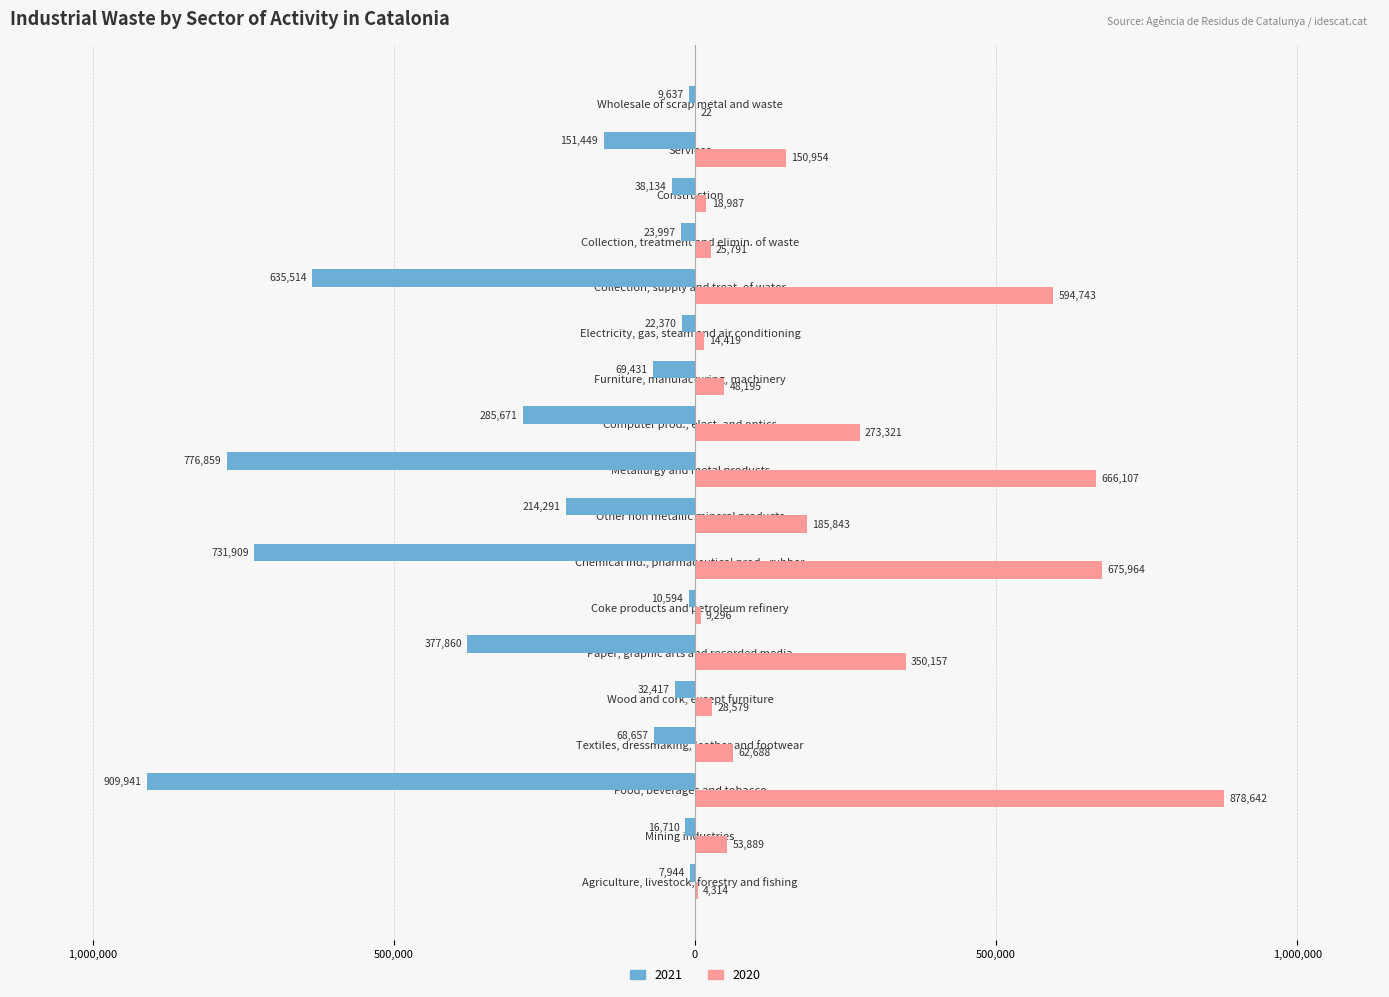

Reading left to right, extract all data points from this chart.

2021: -7944	-16710	-909941	-68657	-32417	-377860	-10594	-731909	-214291	-776859	-285671	-69431	-22370	-635514	-23997	-38134	-151449	-9637
2020: 4314	53889	878642	62688	28579	350157	9296	675964	185843	666107	273321	48195	14419	594743	25791	18987	150954	22